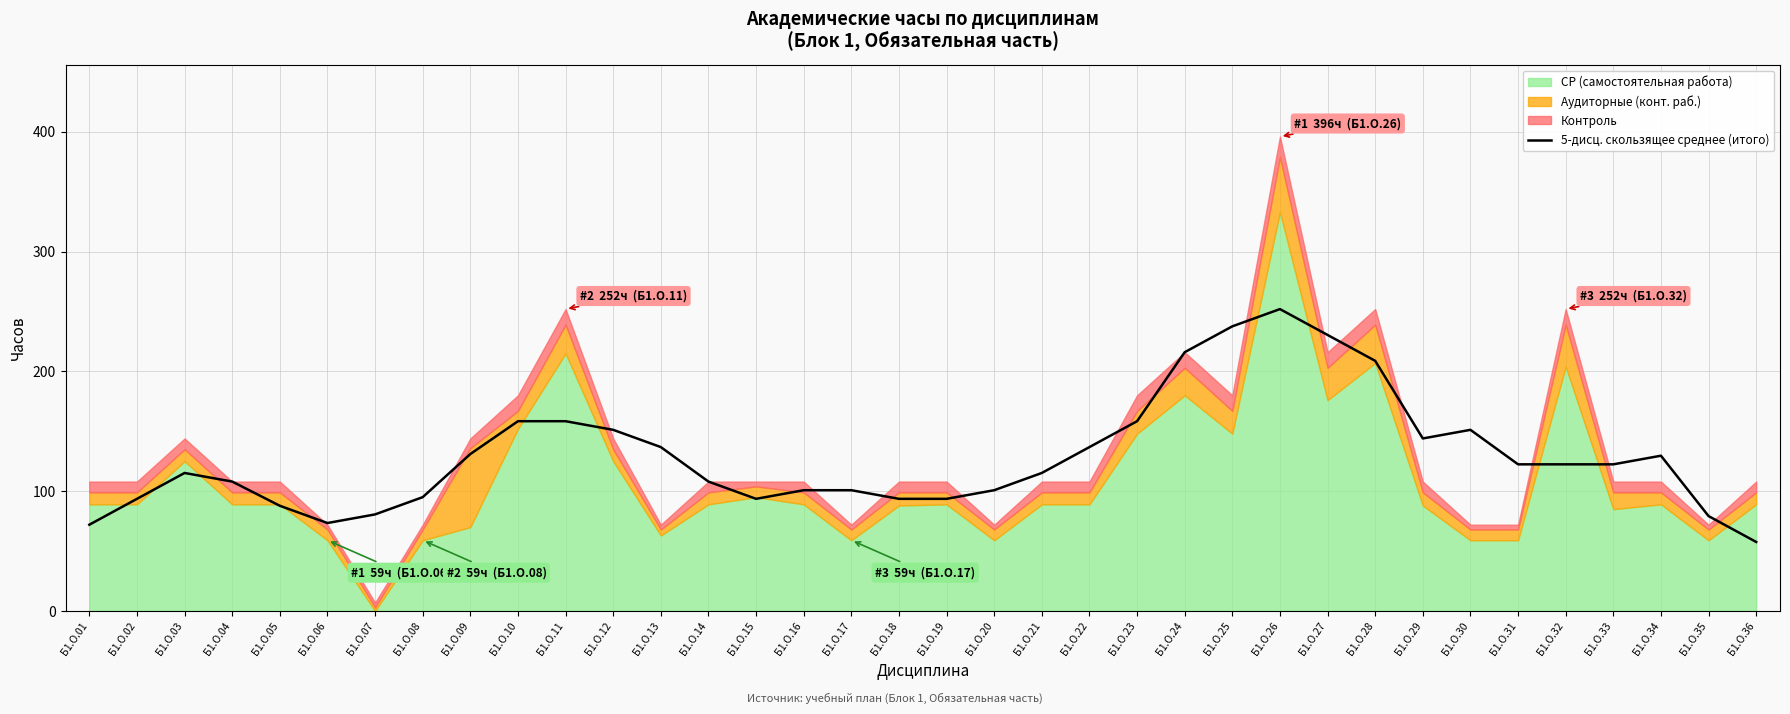

How many values are below 122?

18